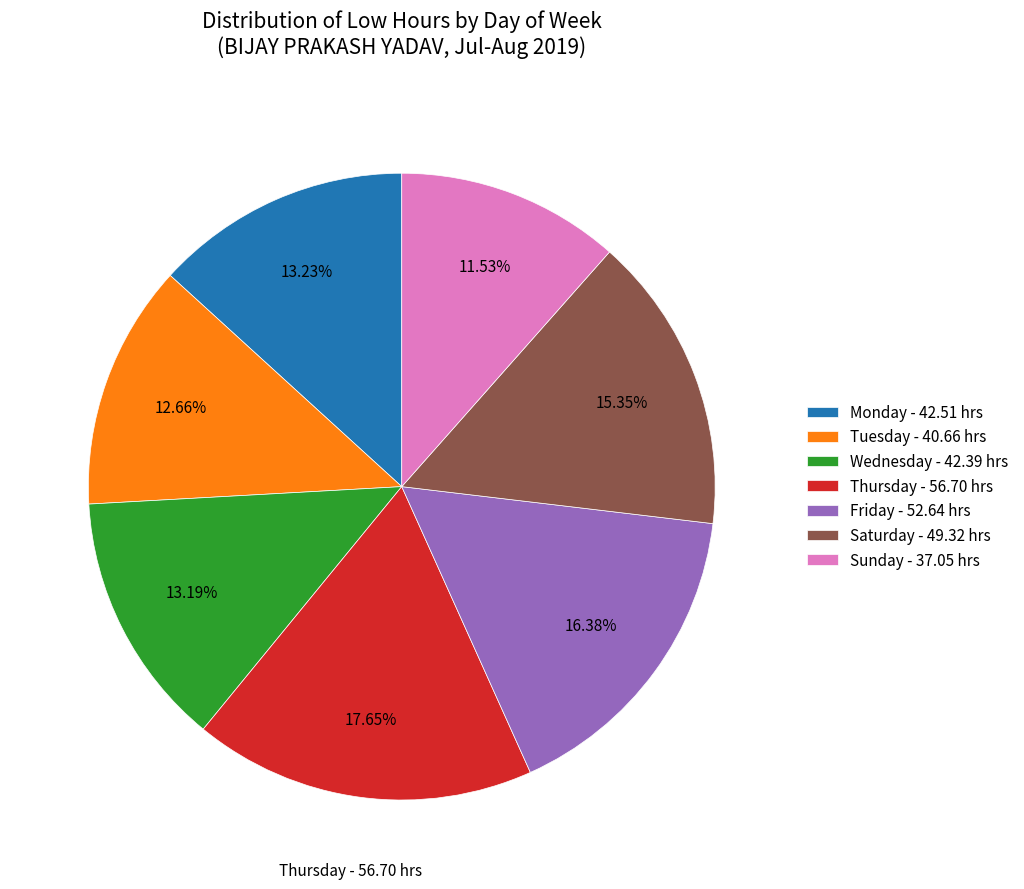

Is there a majority slice in this chart?

No